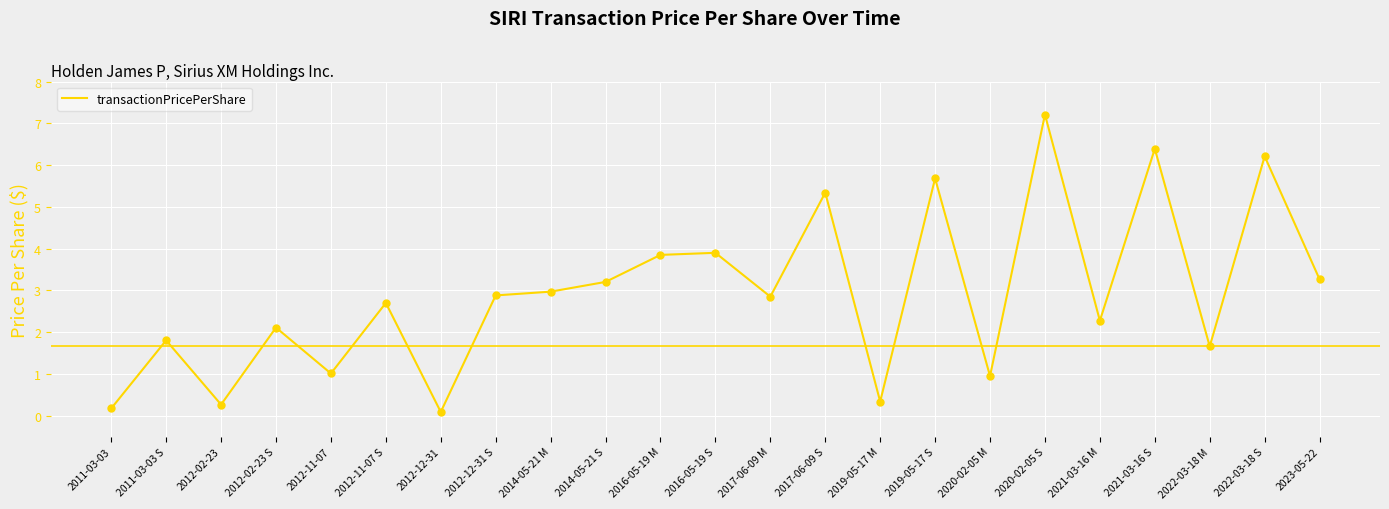

What is the change in value from 2020-02-05 M to 2021-03-16 S?

+5.4